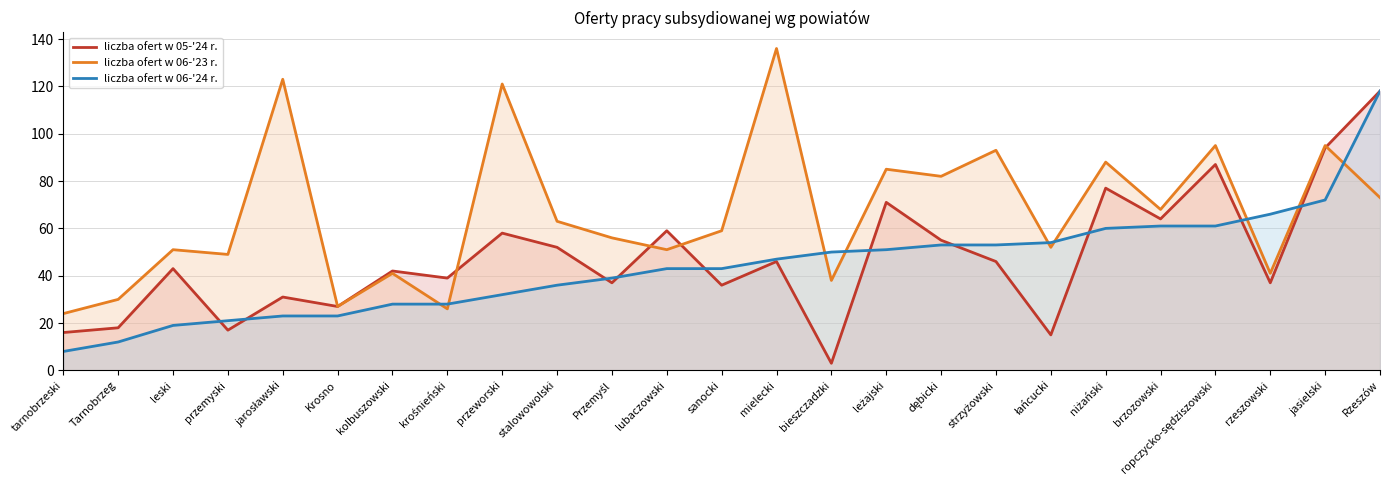

Reading left to right, list all the values displayed in this chart.

liczba ofert w 05-'24 r.: 16	18	43	17	31	27	42	39	58	52	37	59	36	46	3	71	55	46	15	77	64	87	37	94	118
liczba ofert w 06-'23 r.: 24	30	51	49	123	27	41	26	121	63	56	51	59	136	38	85	82	93	52	88	68	95	41	95	73
liczba ofert w 06-'24 r.: 8	12	19	21	23	23	28	28	32	36	39	43	43	47	50	51	53	53	54	60	61	61	66	72	118